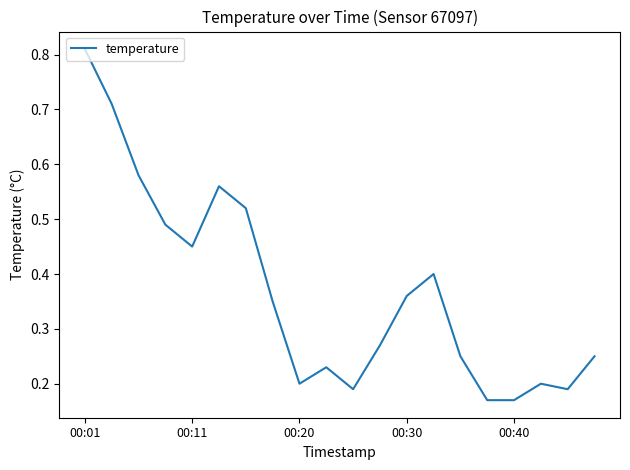

Is it true that the value at 00:40 is 0.0?

False